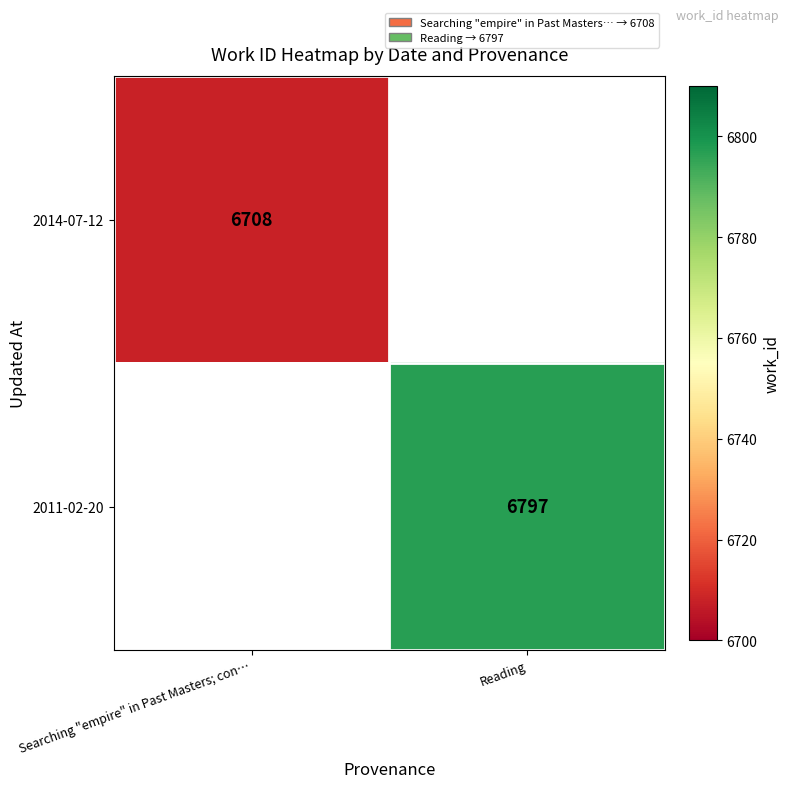

The 2014-07-12 series shows 6708 at Searching "empire" in Past Masters; con…. True or false?

True